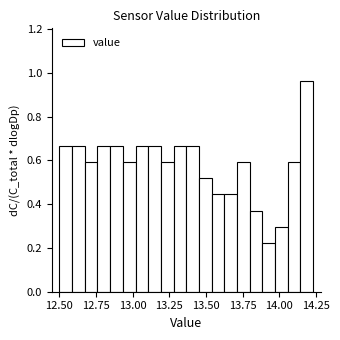

Read against the x-axis, roughly where is the centre of the tallest bar?

14.20